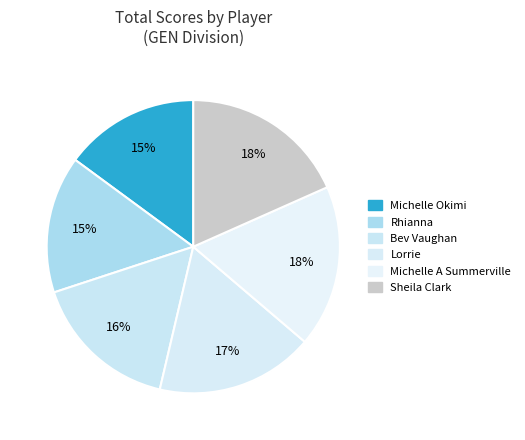

Count the number of slices in the pie.

6